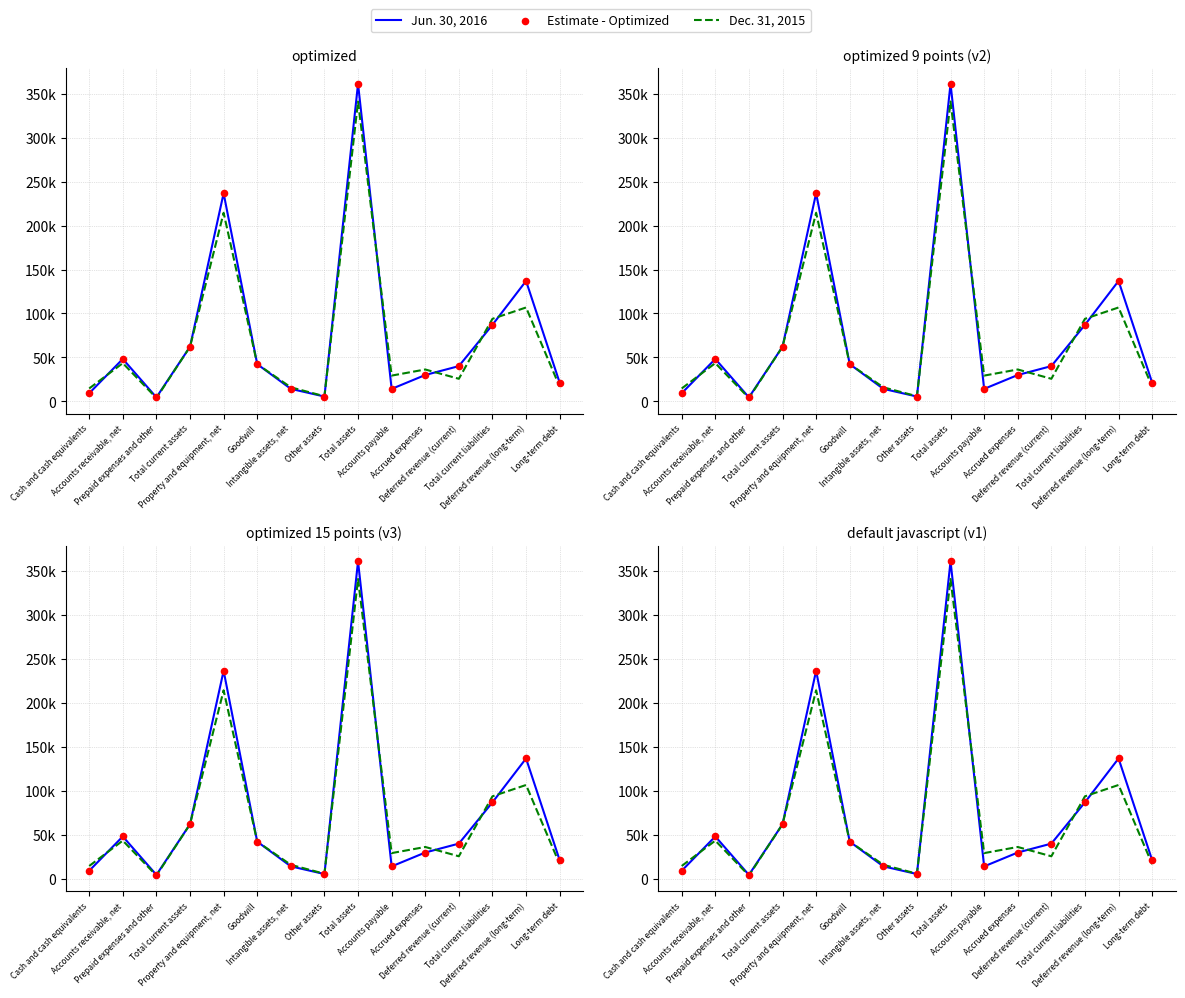

Which series has the largest Y range (max minus min)?

Jun. 30, 2016